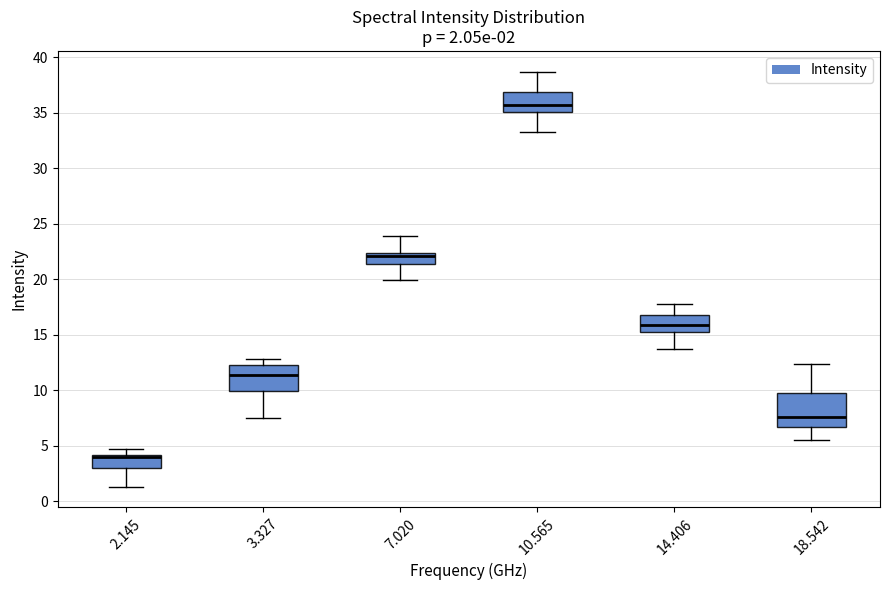

Which box is the tallest, from its lower edge to its upper edge?

18.542